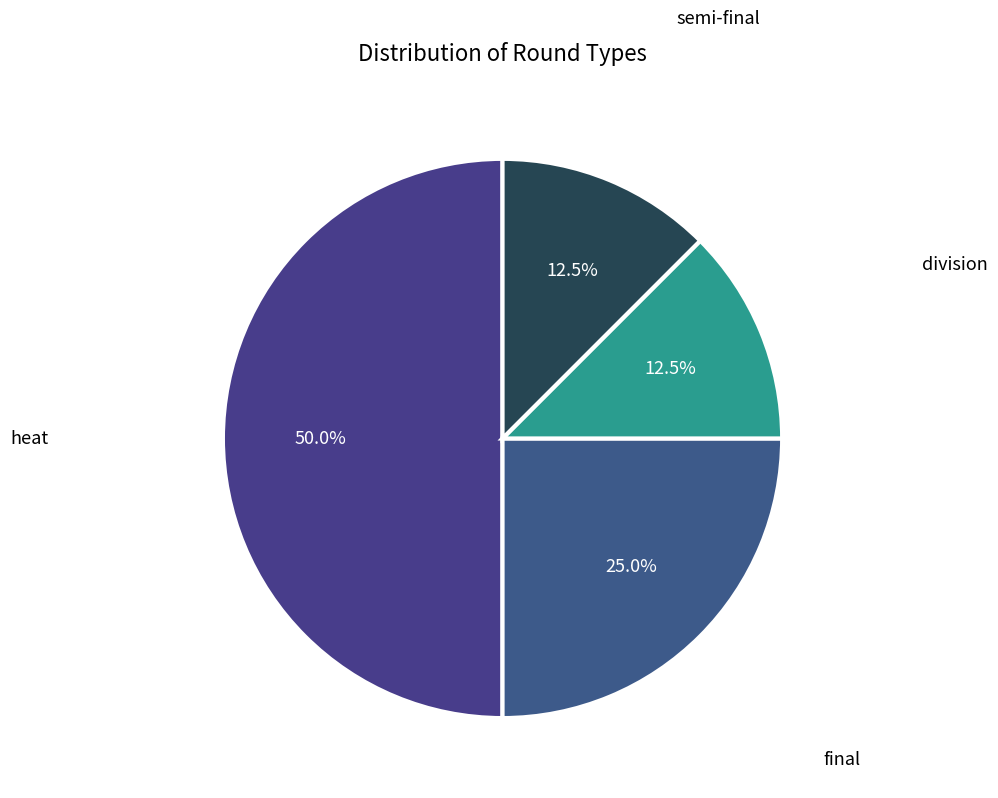

To the nearest percent, what is the difference between the final and division slice percentages?

12%